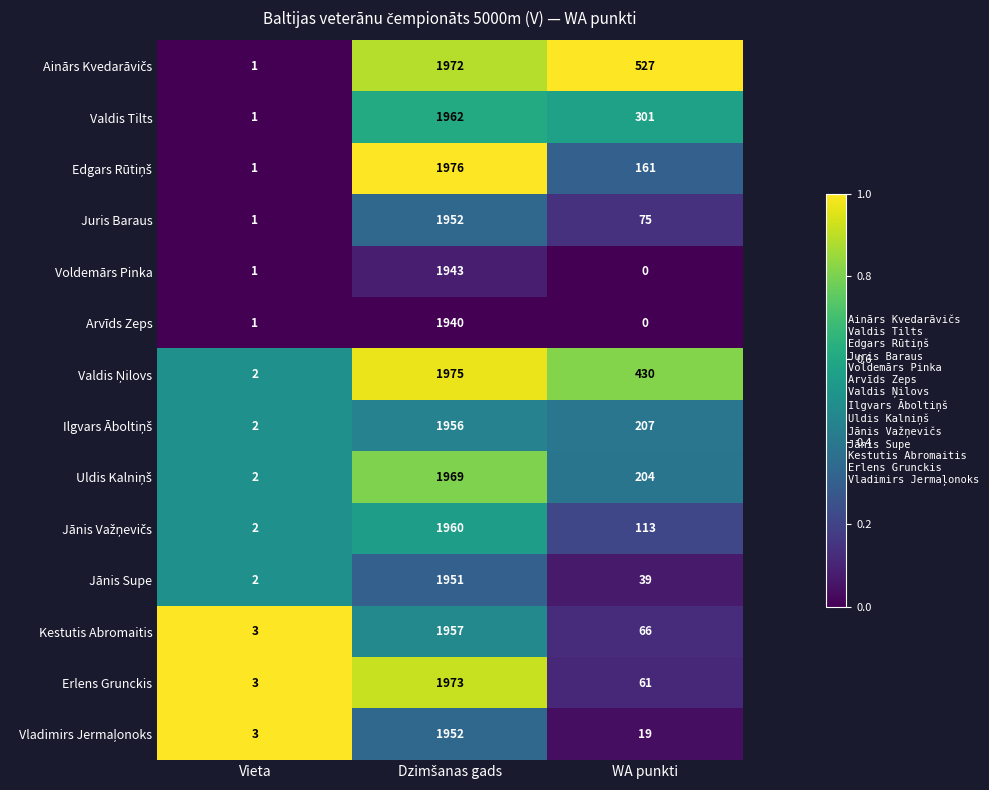

What is the average value of the Valdis Tilts series?

755